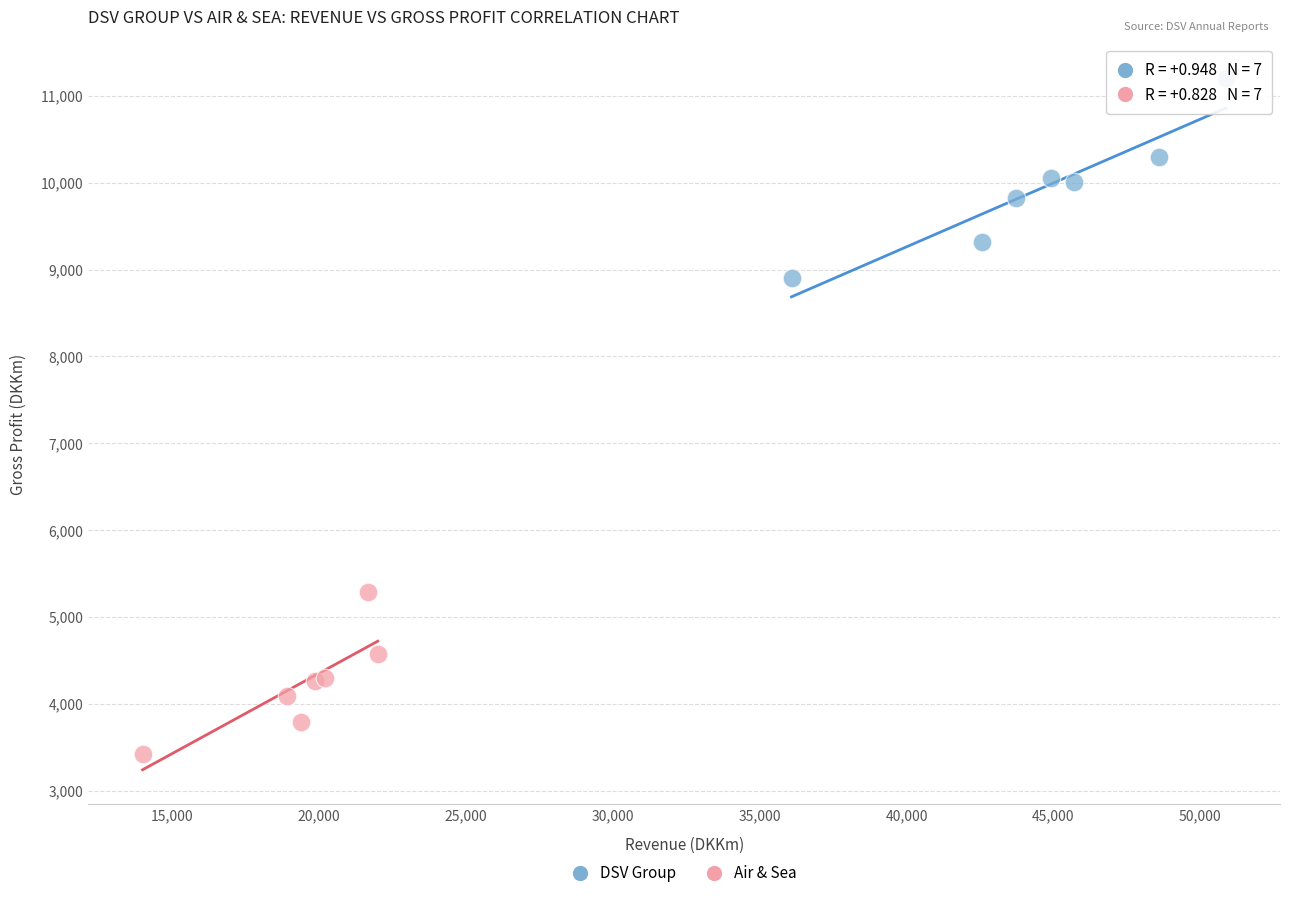

Which series reaches the minimum Y coordinate?

Air & Sea